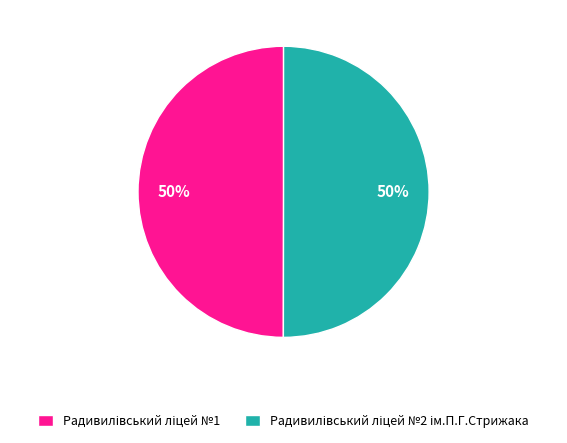

To the nearest percent, what is the average slice percentage?

50%